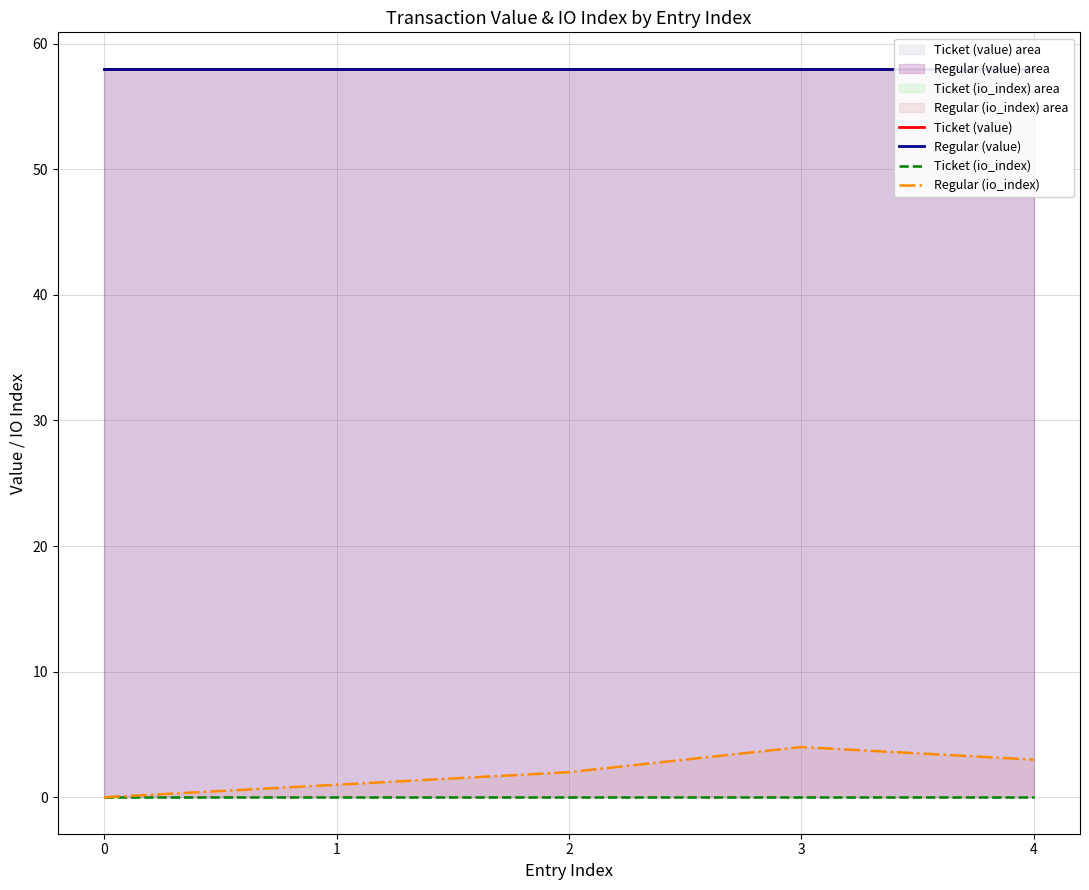

Reading left to right, extract all data points from this chart.

Ticket (value): 0=58.0	1=58.0	2=58.0	3=58.0	4=58.0
Regular (value): 0=58.0	1=58.0	2=58.0	3=58.0	4=58.0
Ticket (io_index): 0=0.0	1=0.0	2=0.0	3=0.0	4=0.0
Regular (io_index): 0=0.0	1=1.0	2=2.0	3=4.0	4=3.0